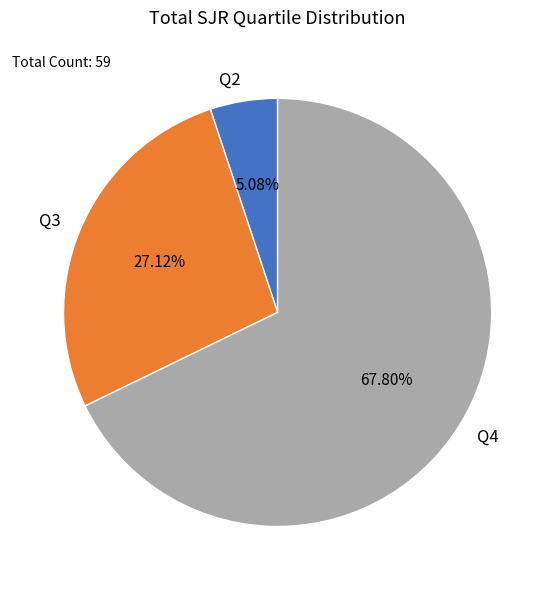

How many slices are in this pie chart?

3